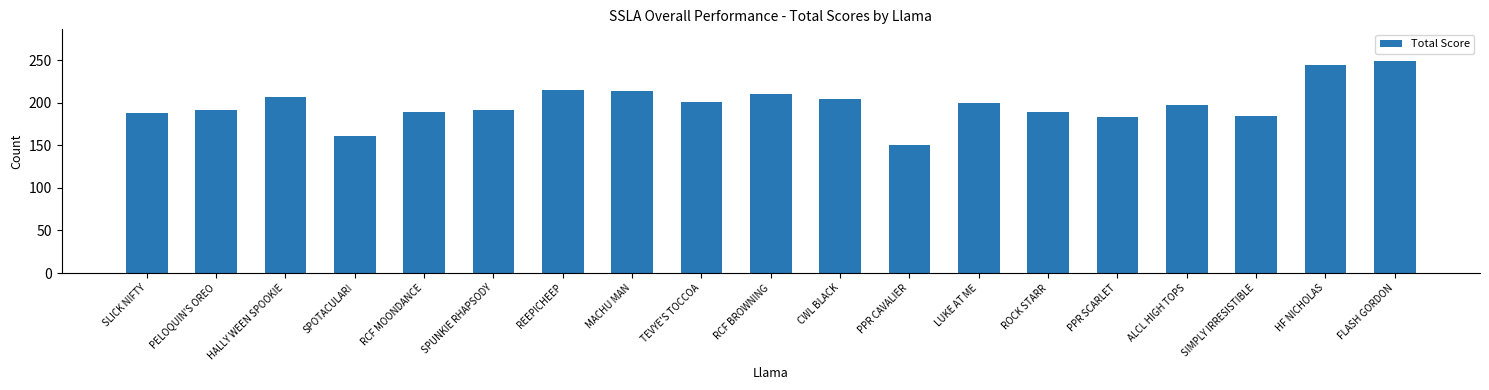

Which label corresponds to the smallest value in the chart?

PPR CAVALIER